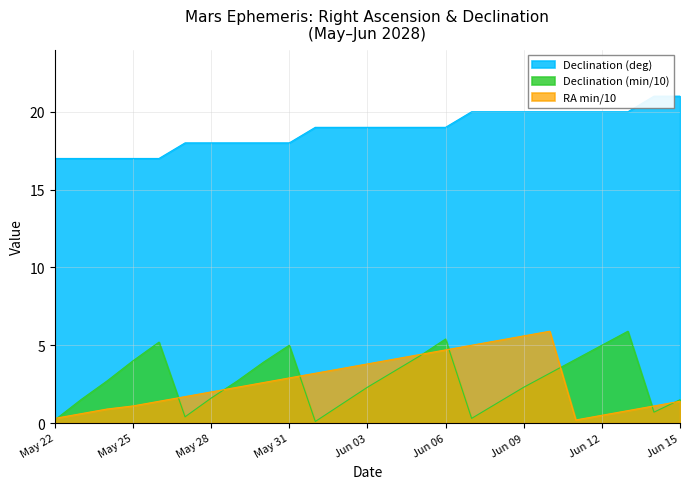

Where is Right Ascension (min) nearest to the value 3?

May 31